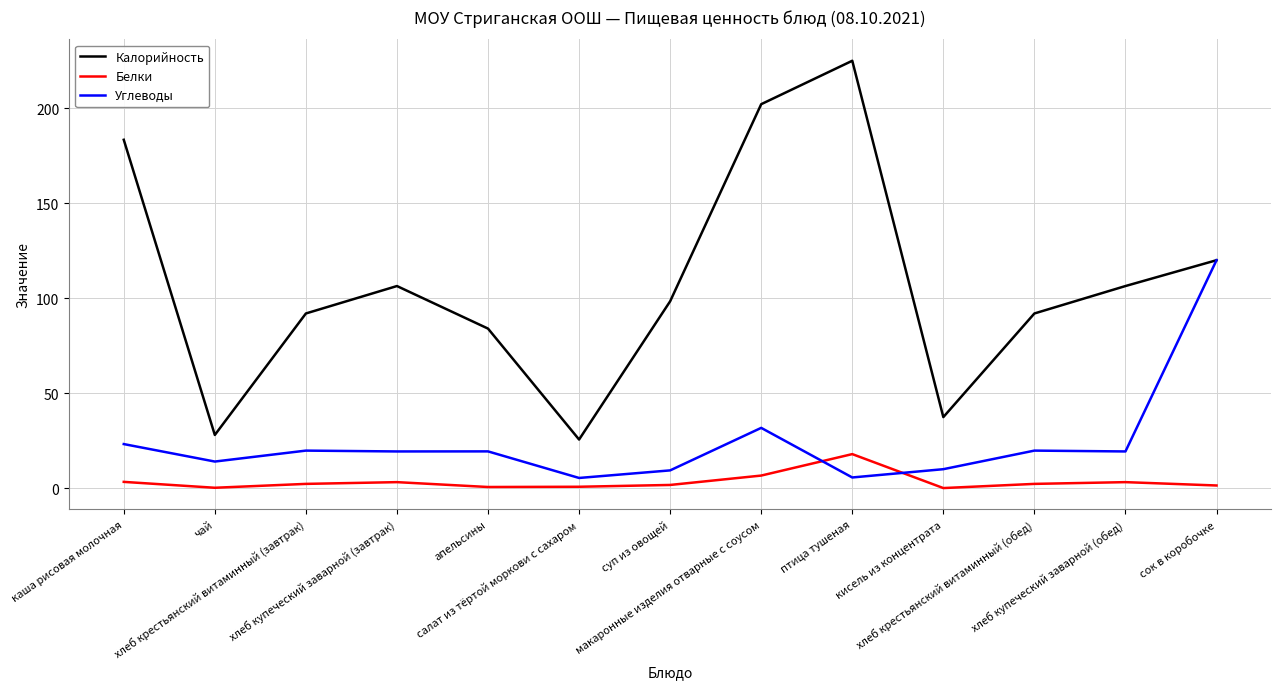

True or false: Белки and Калорийность cross at least once.

False